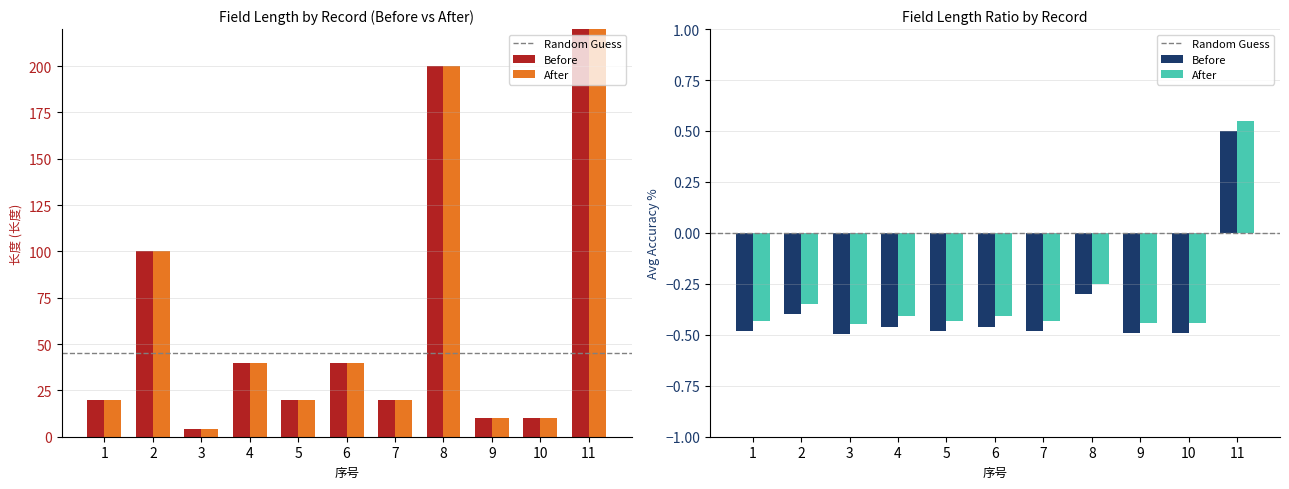

What is the lowest value of the After series?

-0.4